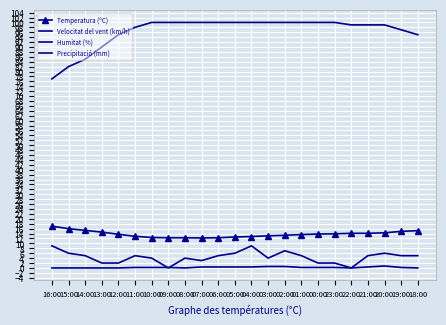

Reading right to left, transcribe all the data shown in this chart.

Temperatura (ºC): 15.2	14.9	14.3	14.1	14.1	13.9	13.8	13.6	13.3	13.1	12.8	12.6	12.3	12.2	12.3	12.3	12.4	12.9	13.7	14.6	15.3	16.0	17.0
Velocitat del vent (km/h): 5.0	5.0	6.0	5.0	0.0	2.0	2.0	5.0	7.0	4.0	9.0	6.0	5.0	3.0	4.0	0.0	4.0	5.0	2.0	2.0	5.0	6.0	9.0
Humitat (%): 95.0	97.0	99.0	99.0	99.0	100.0	100.0	100.0	100.0	100.0	100.0	100.0	100.0	100.0	100.0	100.0	100.0	98.0	95.0	90.0	85.0	82.0	77.0
Precipitació (mm): 0.0	0.2	0.8	0.4	0.0	0.2	0.2	0.2	0.6	0.6	0.4	0.4	0.4	0.4	0.0	0.2	0.2	0.2	0.0	0.0	0.0	0.0	0.0